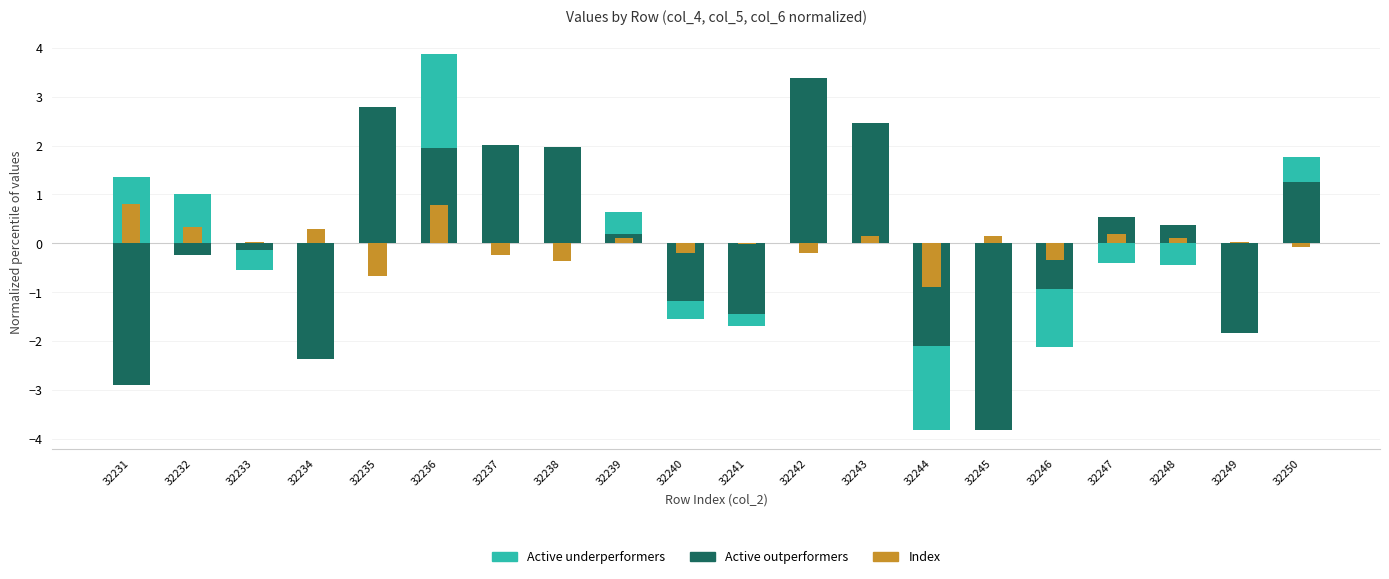

What value does the Index series have at 32238?

-0.4